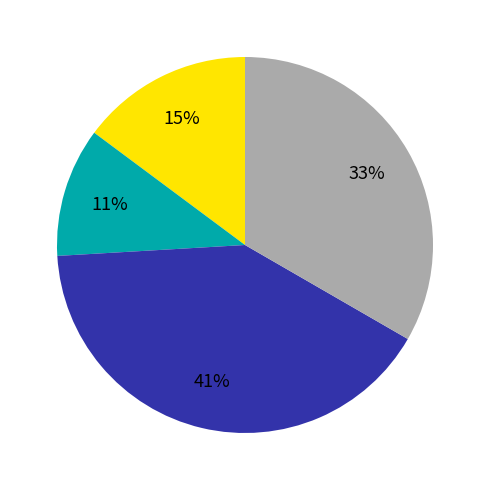

Is there a majority slice in this chart?

No